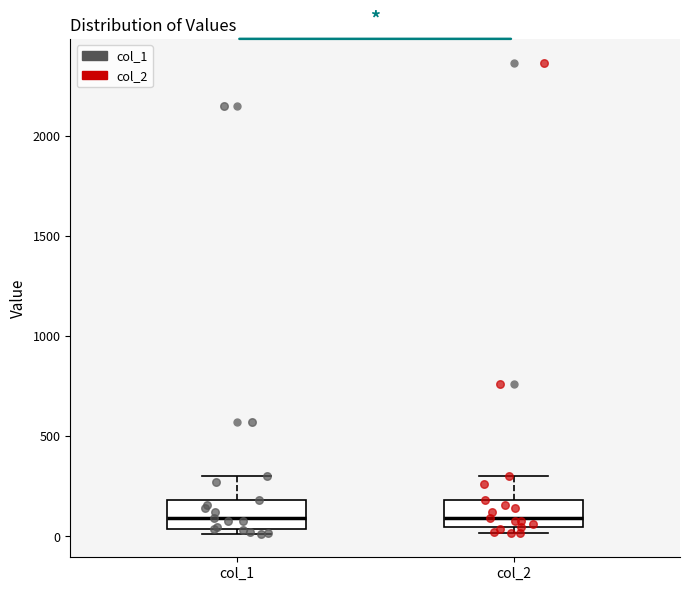

Reading left to right, read every box against the y-axis: the position of its median line, the range the box covers, and the ends of its whiskers. The values are not printed on the chart, so give them approximately, as read against the axis.

col_1: median 100, box 50 to 200, whiskers 0 to 300
col_2: median 100, box 50 to 200, whiskers 0 to 300